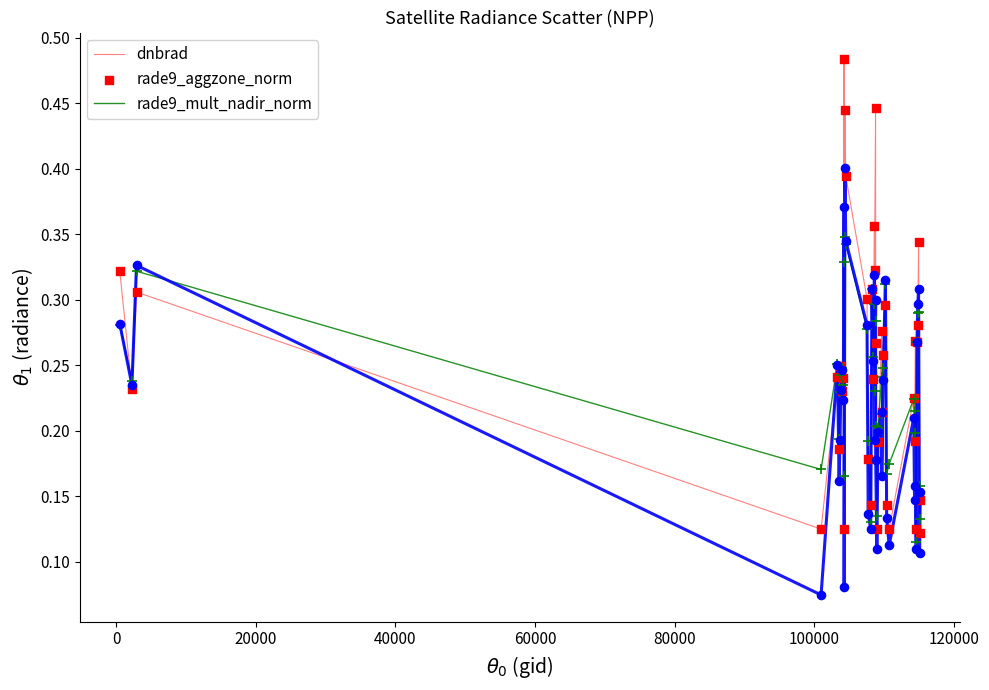

What are all the series names shown in the legend?

dnbrad, rade9_aggzone_norm, rade9_mult_nadir_norm